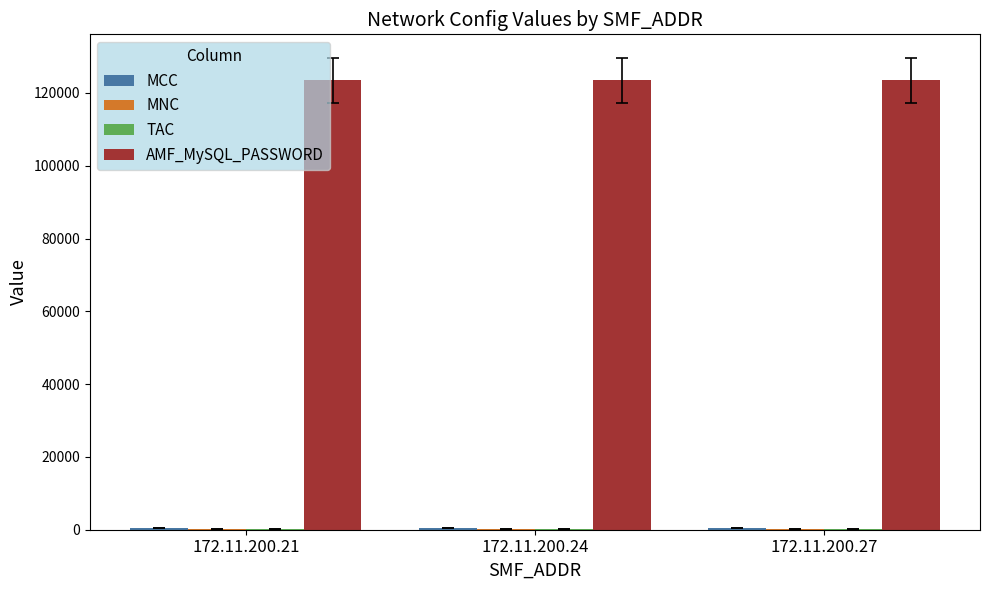

What is the sum of the AMF_MySQL_PASSWORD values at 172.11.200.27 and 172.11.200.24?

246912